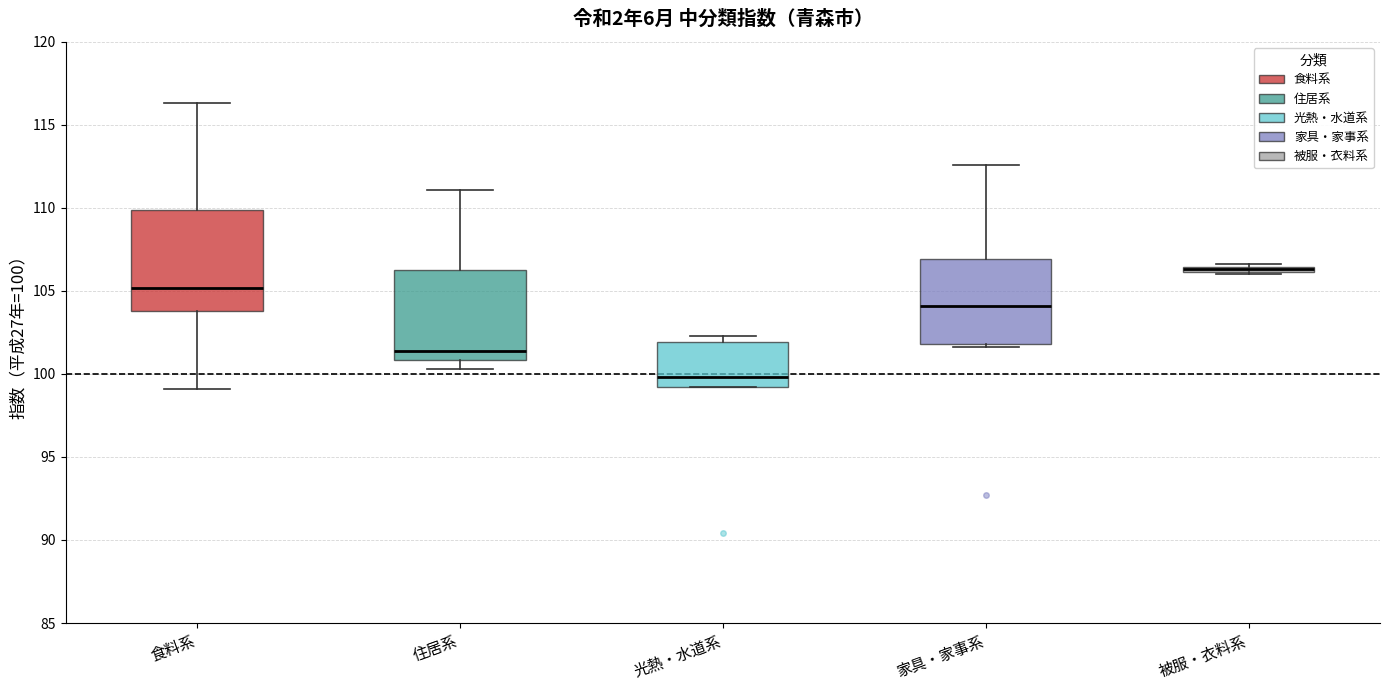

Where does the median line of the box for 住居系 sit on the y-axis? The values are not printed on the chart, so give them approximately, as read against the axis.

101.5